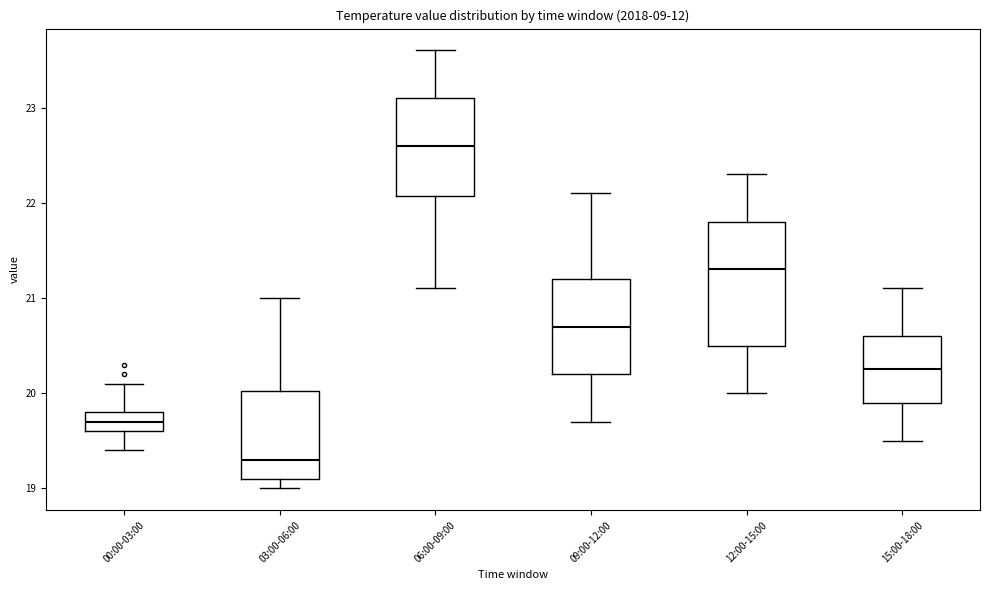

Which box is the tallest, from its lower edge to its upper edge?

12:00-15:00